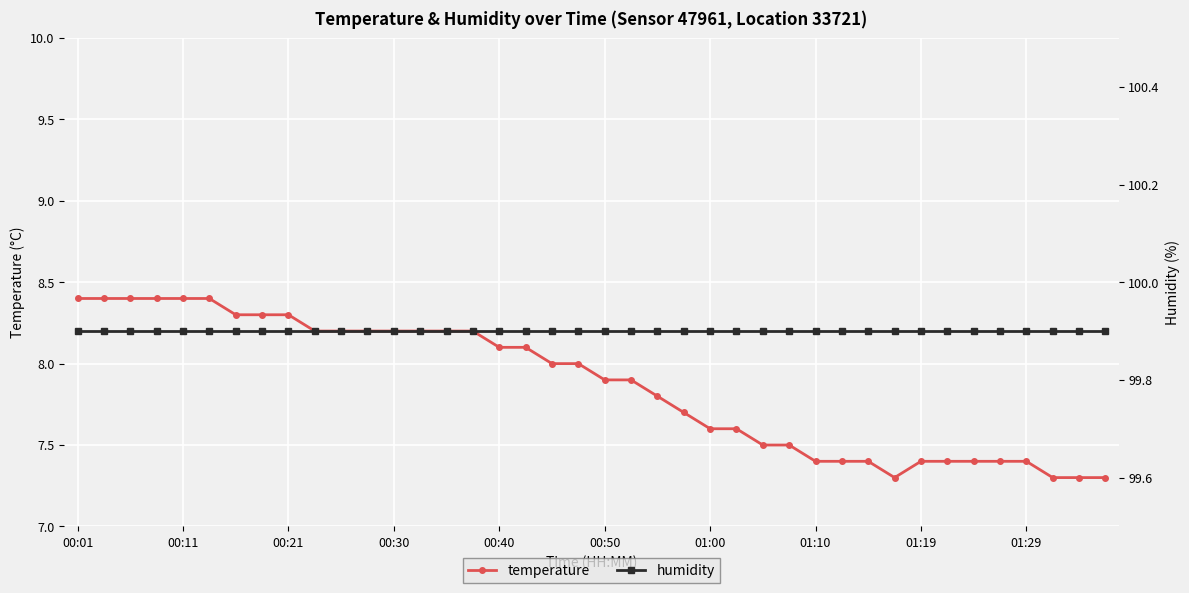

Rank the series at 10 from lowest to highest value.

temperature, humidity